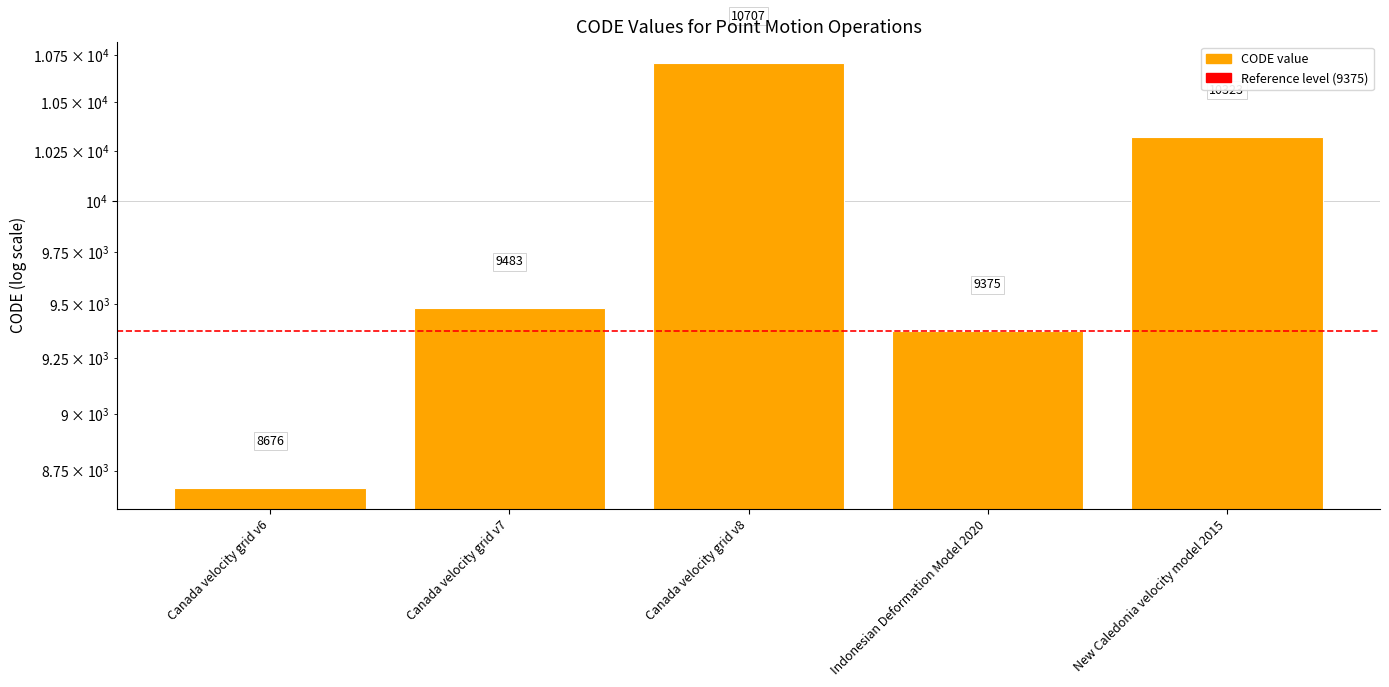

What is the sum of the values at Canada velocity grid v8 and Canada velocity grid v7?

20190